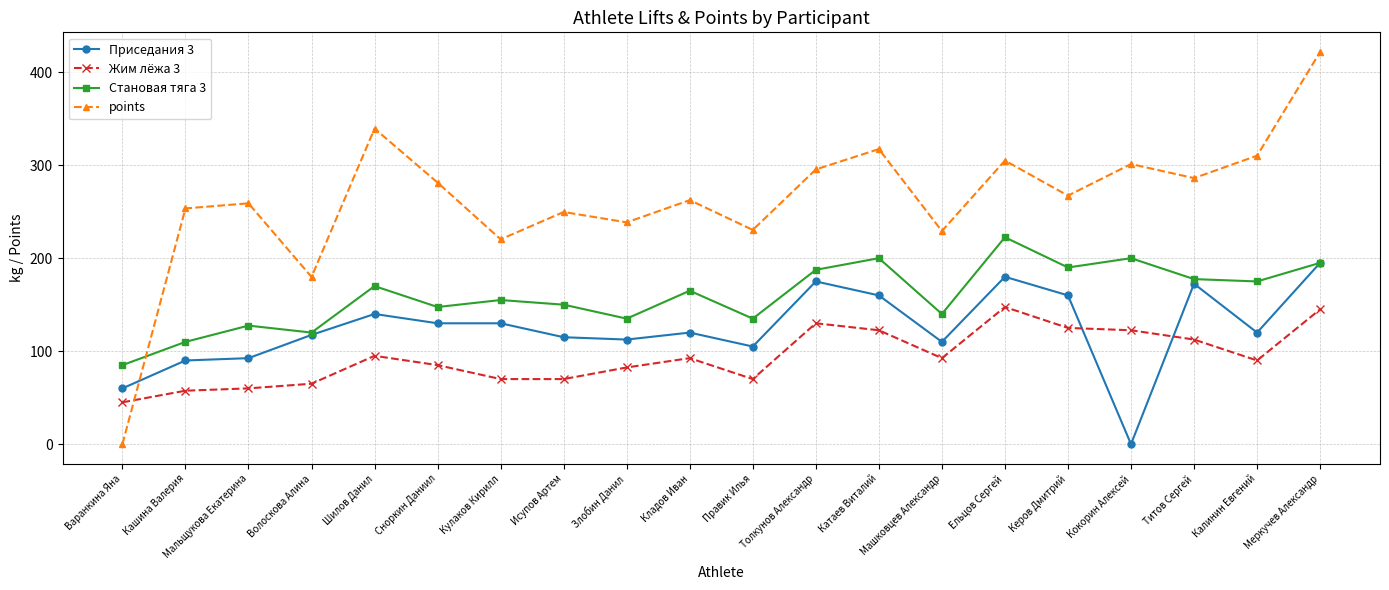

What are all the series names shown in the legend?

Приседания 3, Жим лёжа 3, Становая тяга 3, points